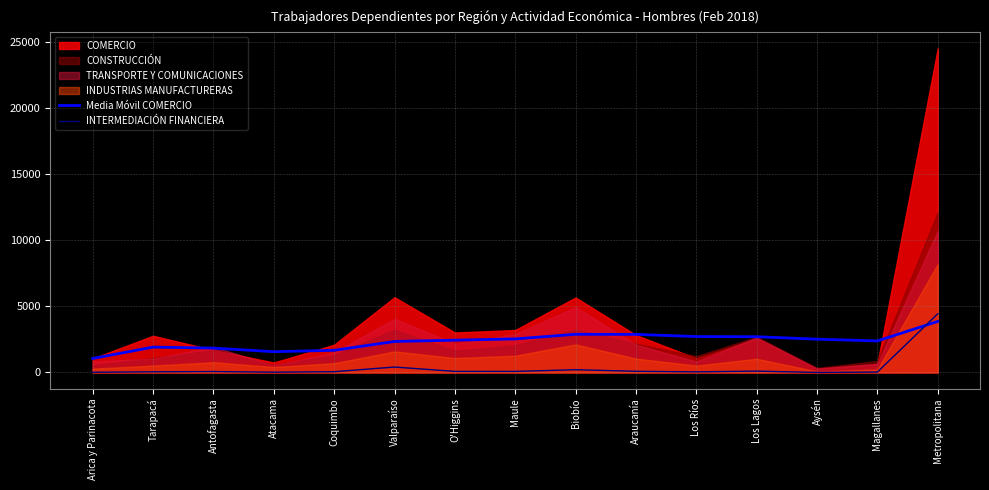

After their last crossing, which series has the higher values: Media Móvil COMERCIO or INTERMEDIACIÓN FINANCIERA?

INTERMEDIACIÓN FINANCIERA